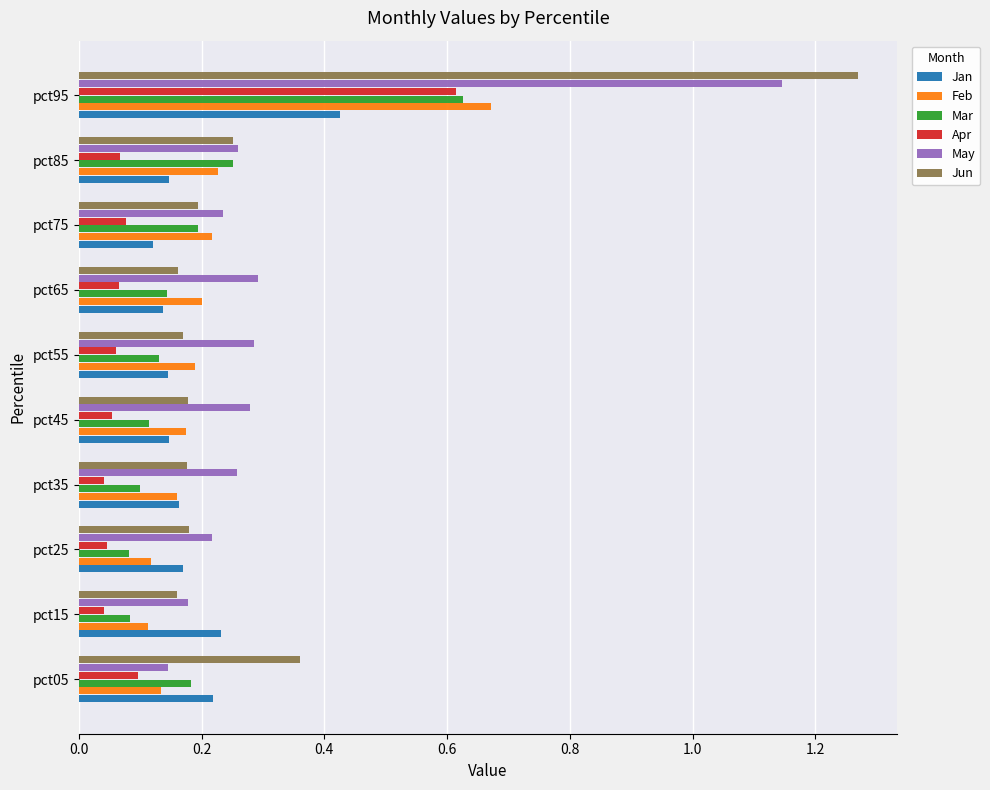

How many Jun values are between 0 and 1?

9